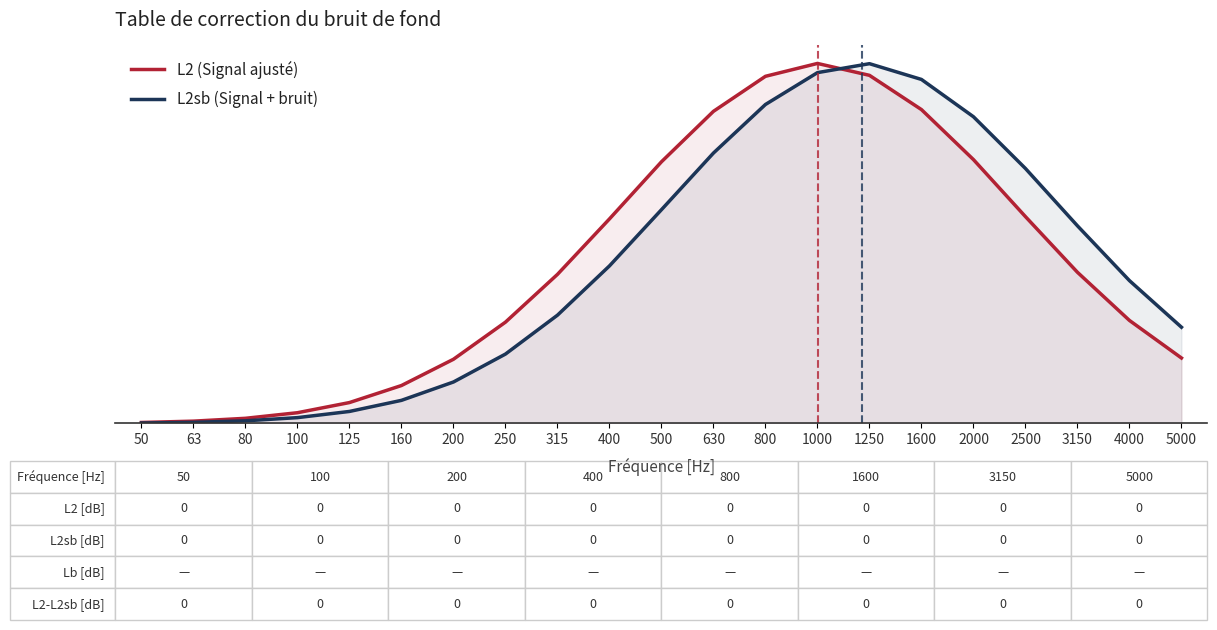

List the labels in order of L2sb (Signal + bruit) value, smallest first.

50, 63, 80, 100, 125, 160, 200, 250, 5000, 315, 4000, 400, 3150, 500, 2500, 630, 2000, 800, 1600, 1000, 1250